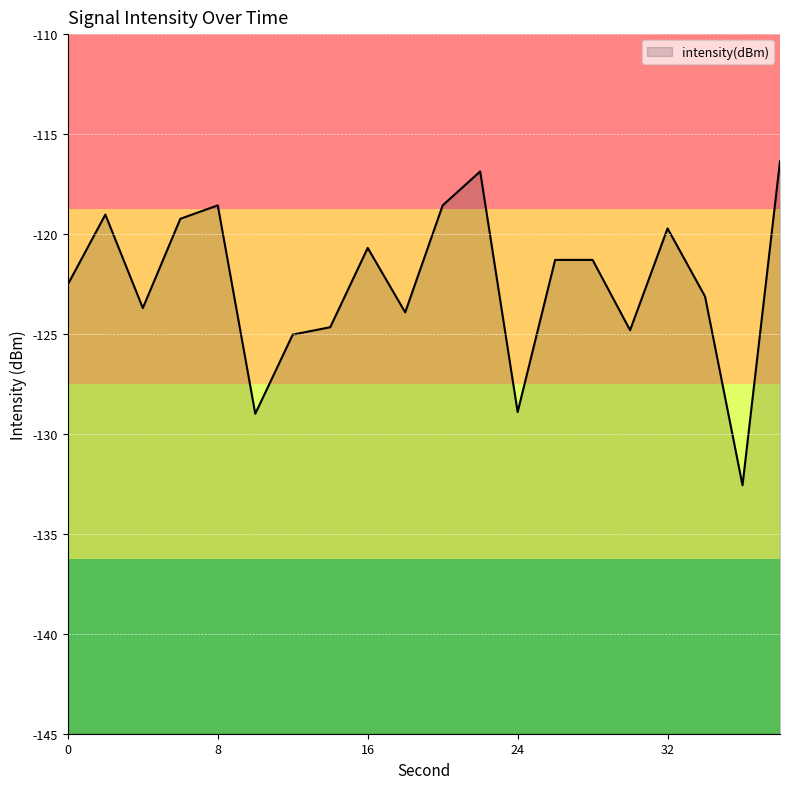

The value at 38 is -116.4. True or false?

True